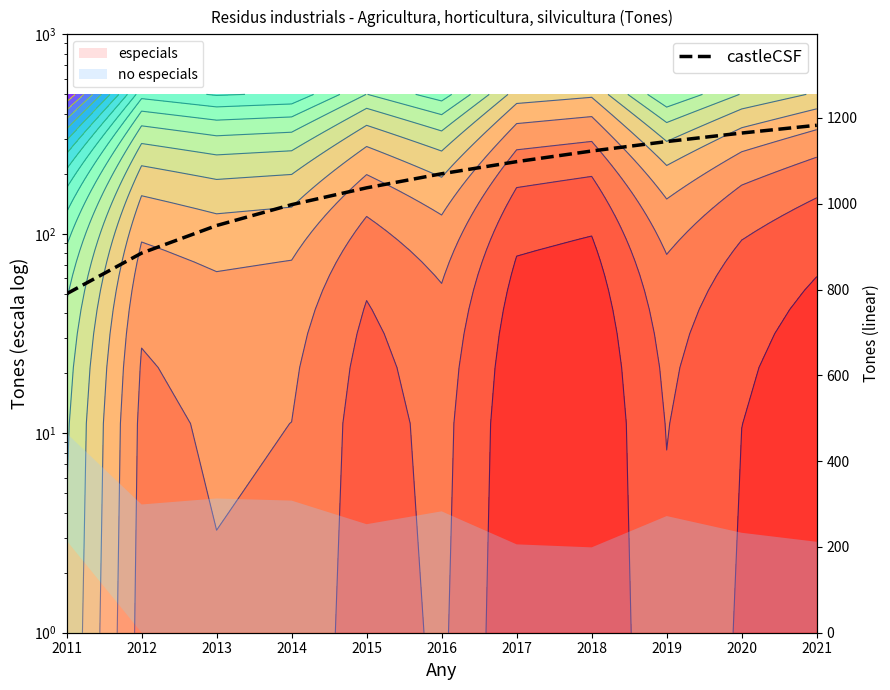

How many data points are above 200?

5